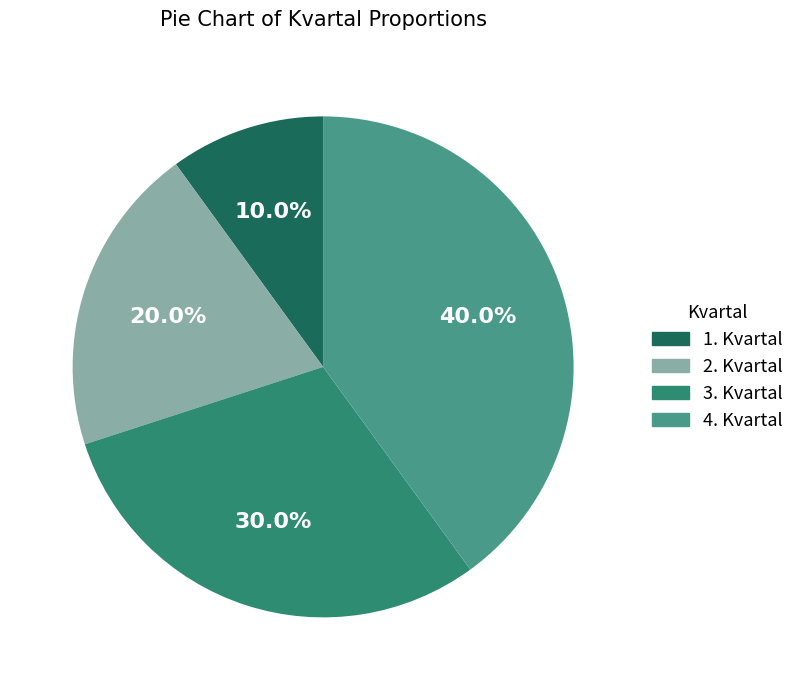

Between 1. Kvartal and 4. Kvartal, which is larger?

4. Kvartal